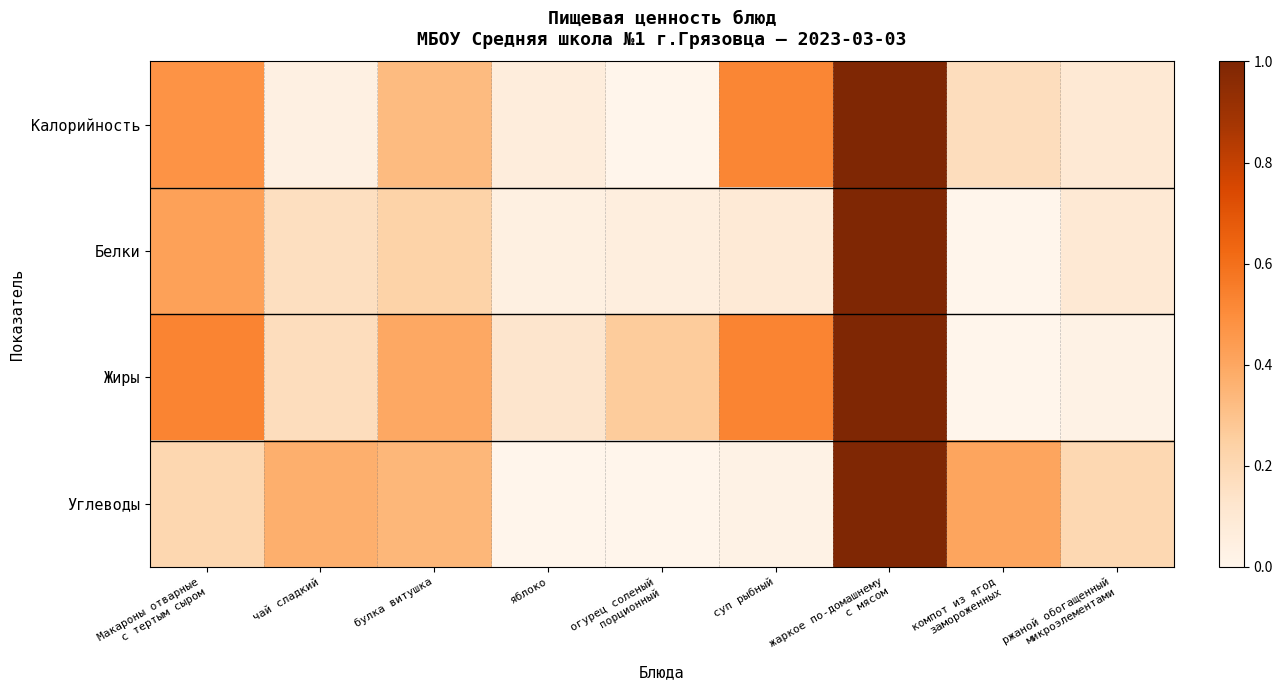

Which series has the largest total across all categories?

Жиры